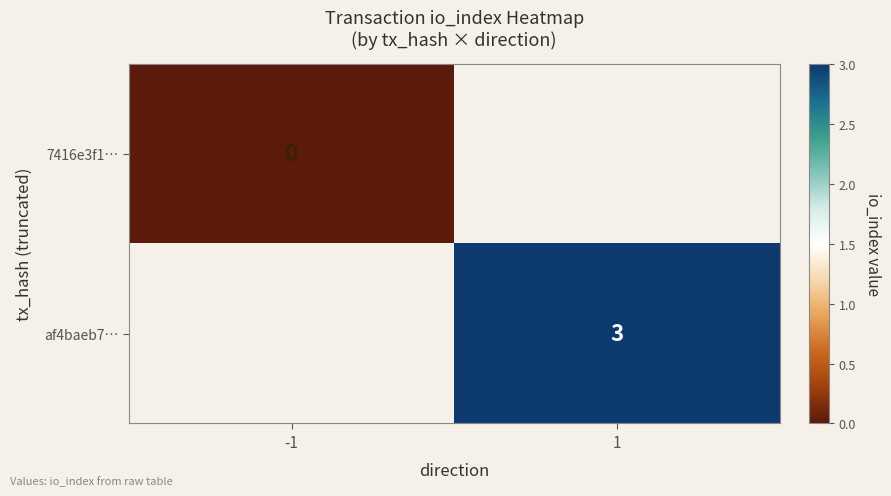

What is the maximum value shown in the chart?

3.0